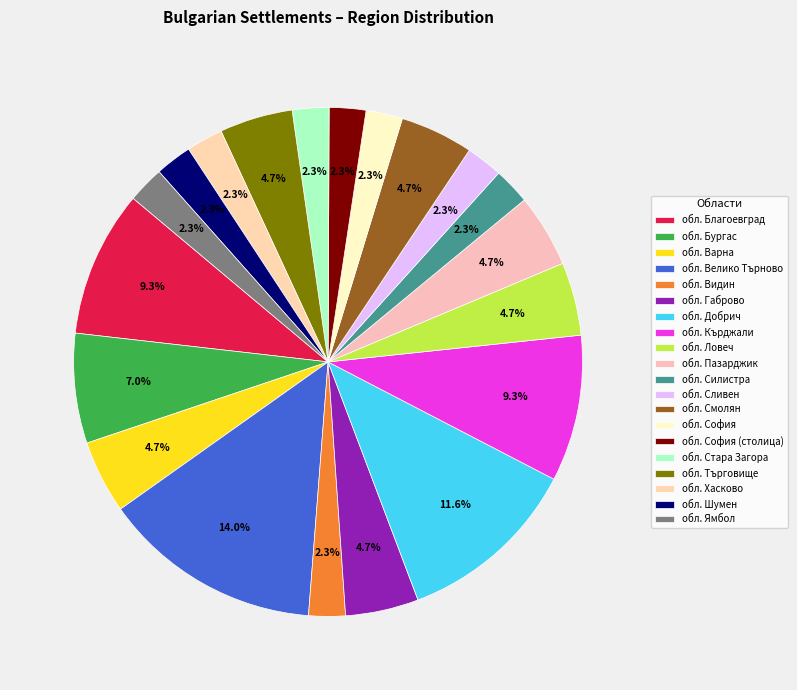

What percentage is the обл. Силистра slice, to the nearest percent?

2%